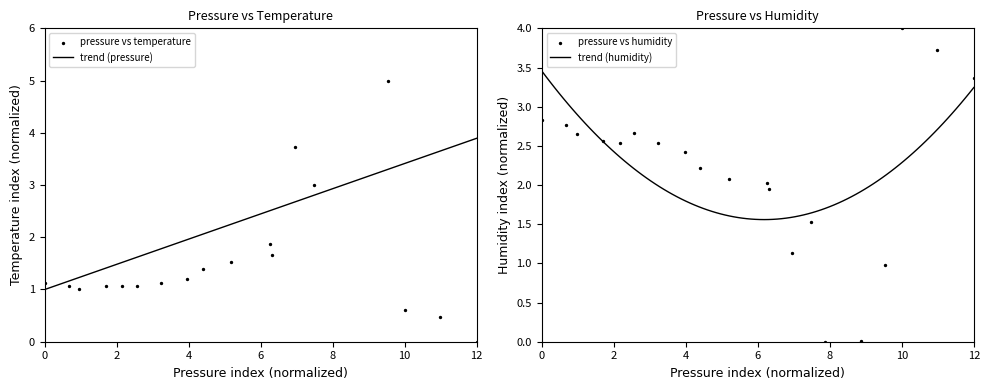

Which series contains the highest Y value?

temperature